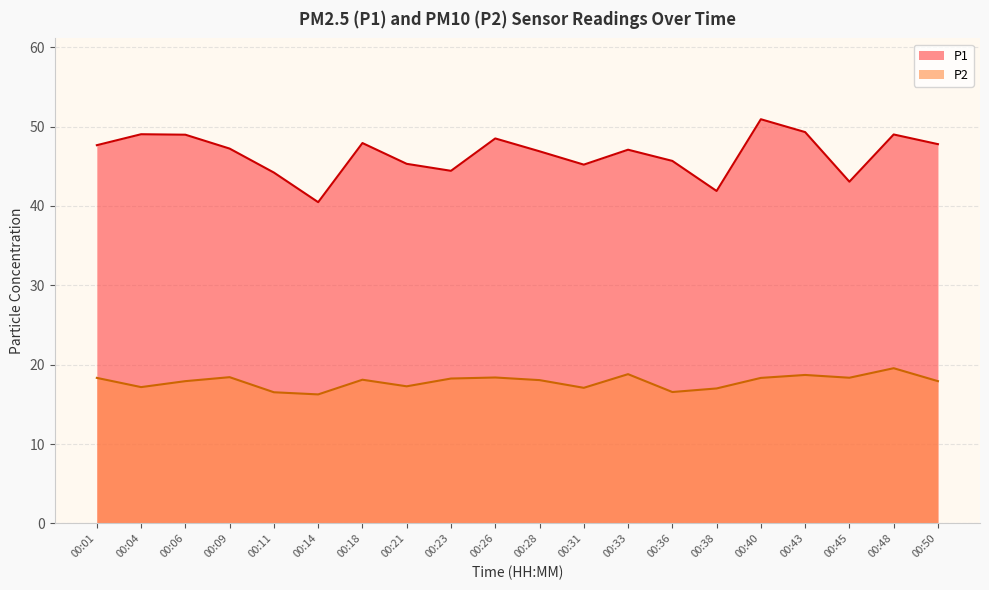

Which category has the highest value across all series?

00:40